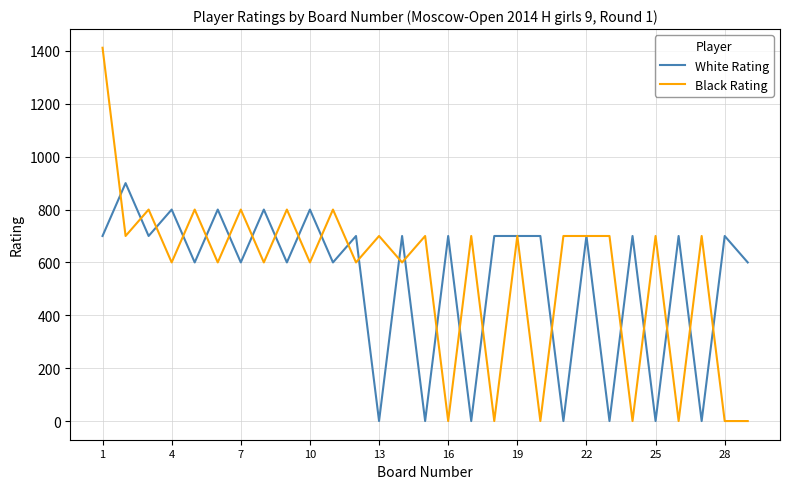

Which series has the largest range (max minus min)?

Black Rating